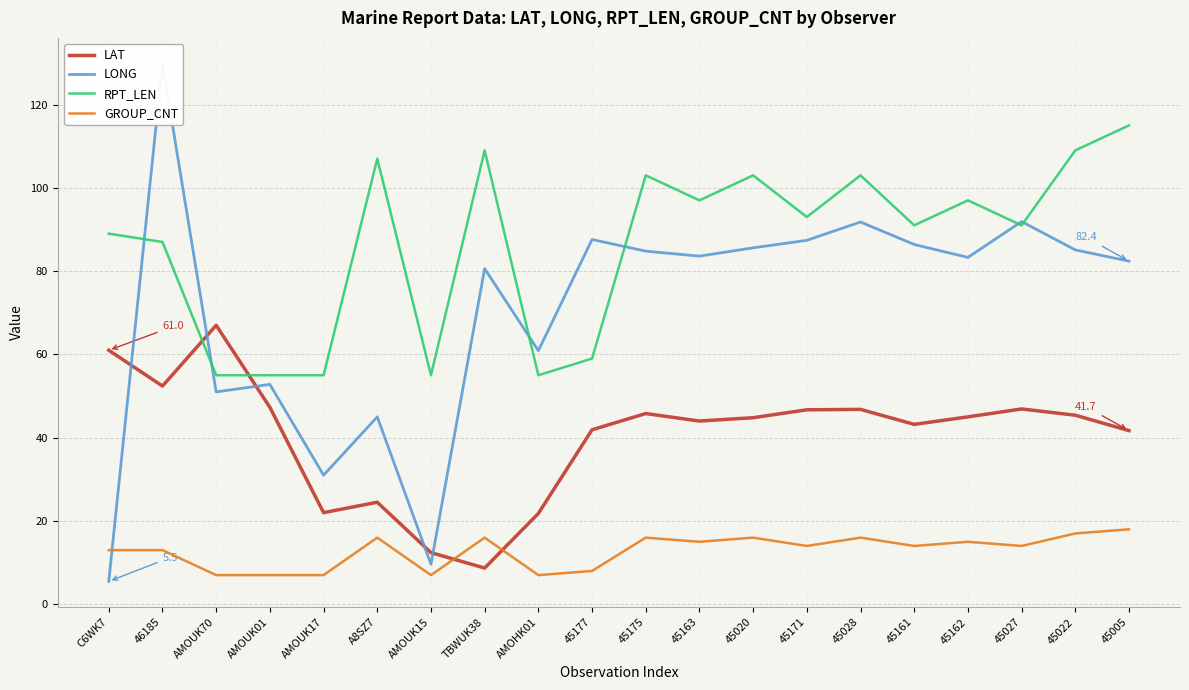

After their last crossing, which series has the higher values: LONG or GROUP_CNT?

LONG